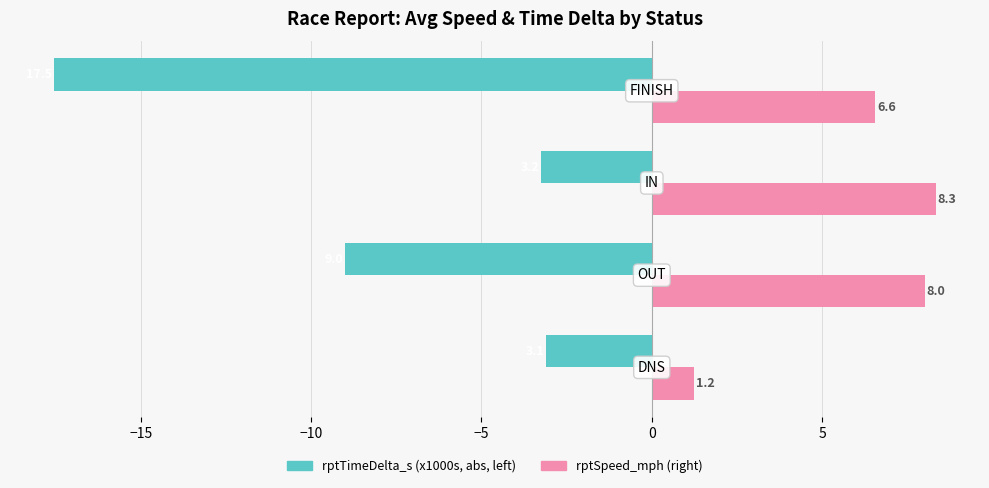

What is the smallest value displayed?

-17.5